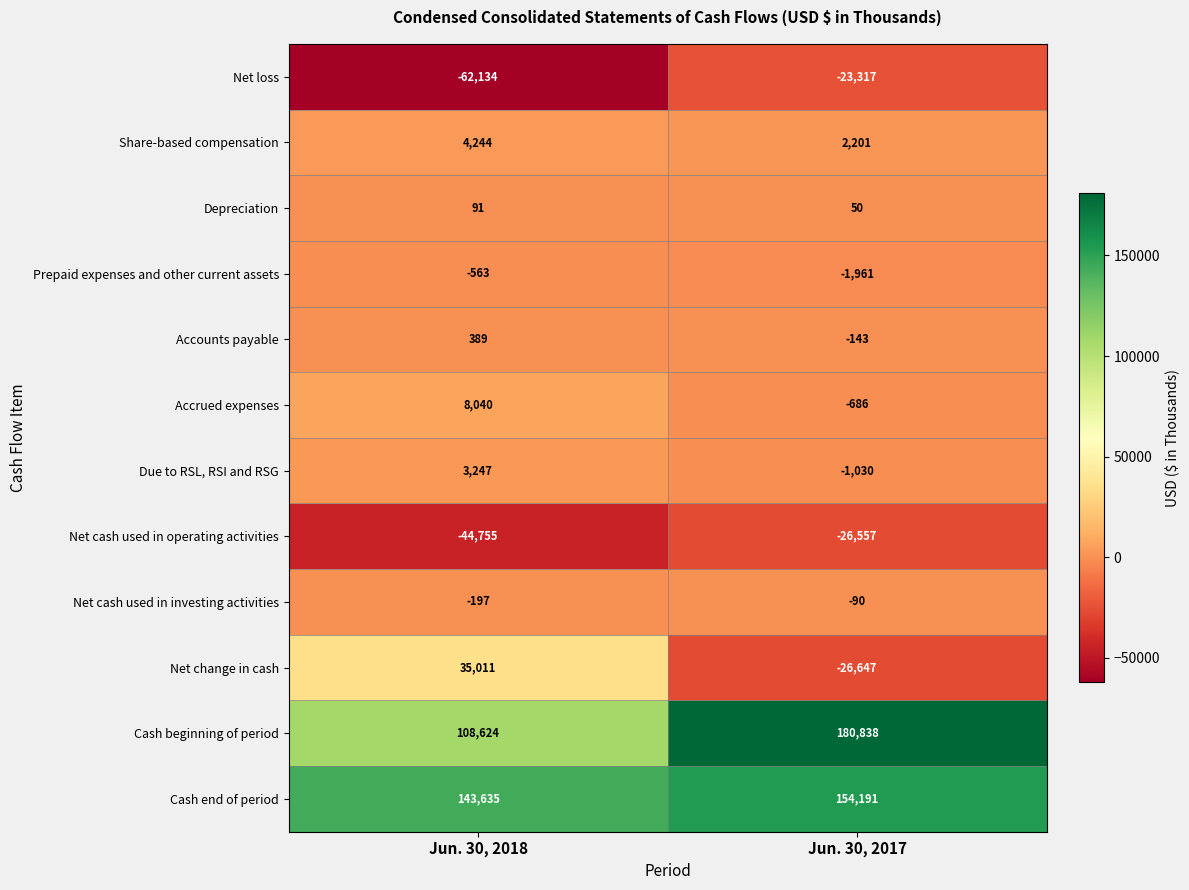

At which label does Net loss reach its minimum?

Jun. 30, 2018